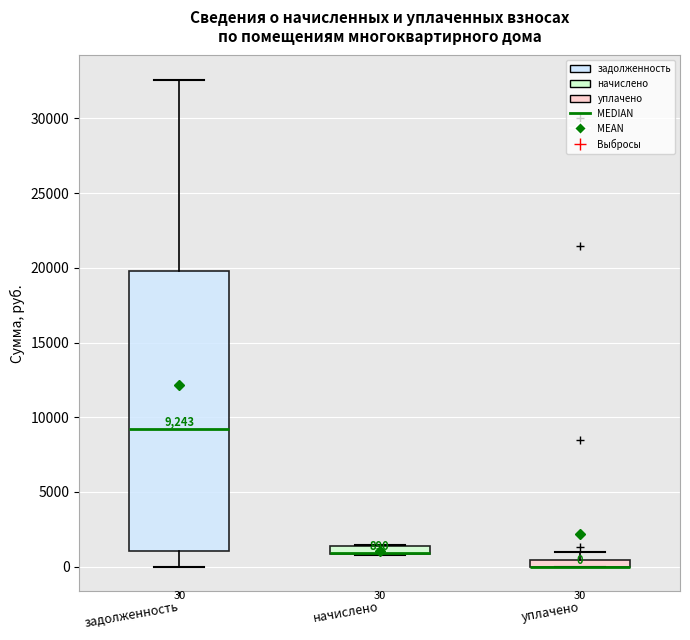

Which box is the tallest, from its lower edge to its upper edge?

задолженность